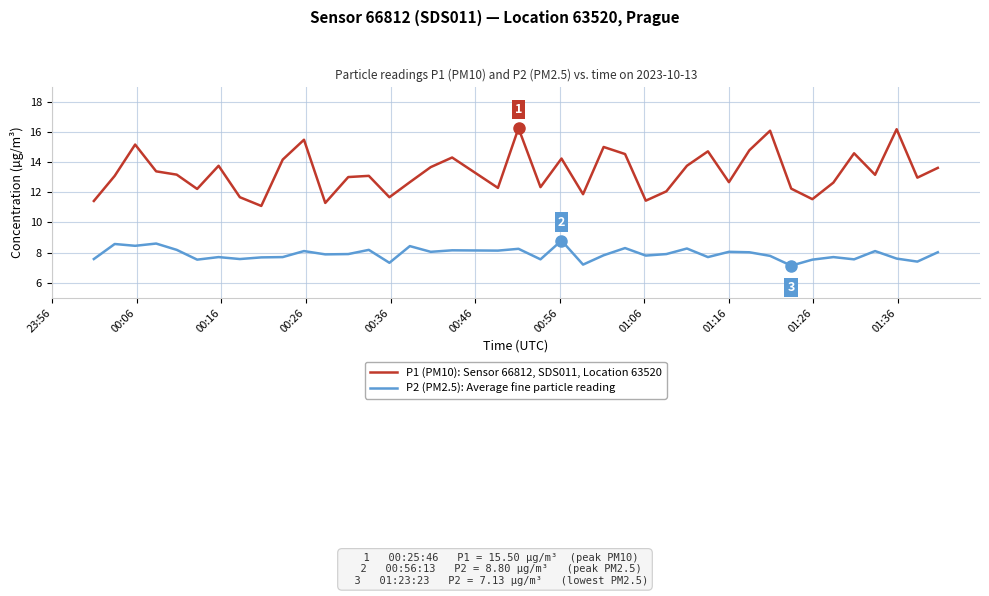

What is the lowest value of the P2 (PM2.5): Average fine particle reading series?

7.1